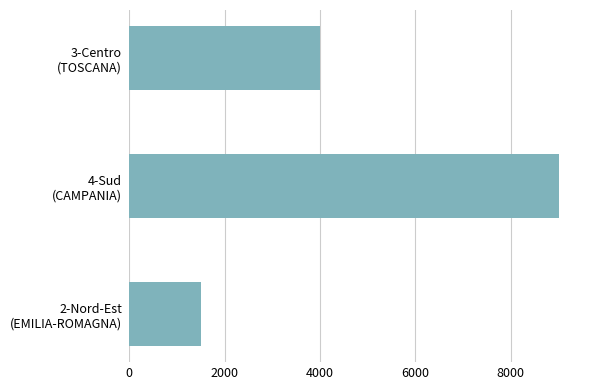

What is the difference between the maximum and minimum values?

7500